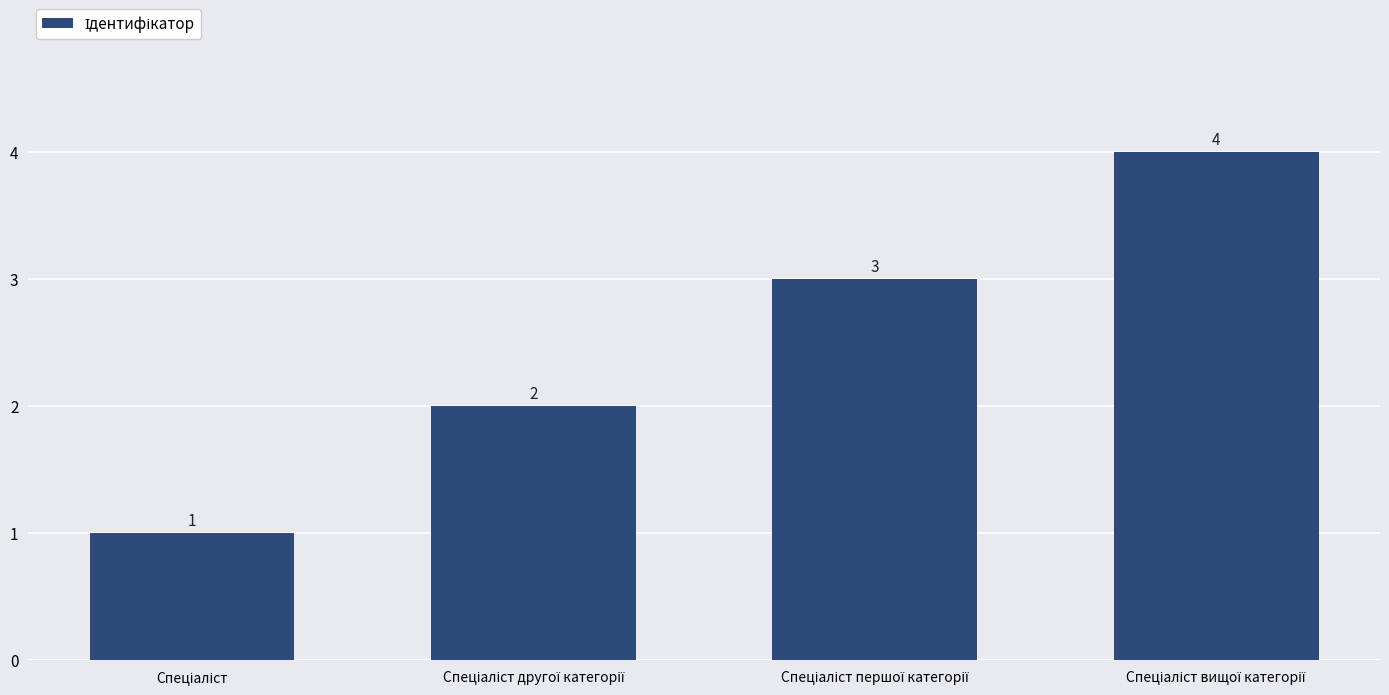

How many values are below 3?

2